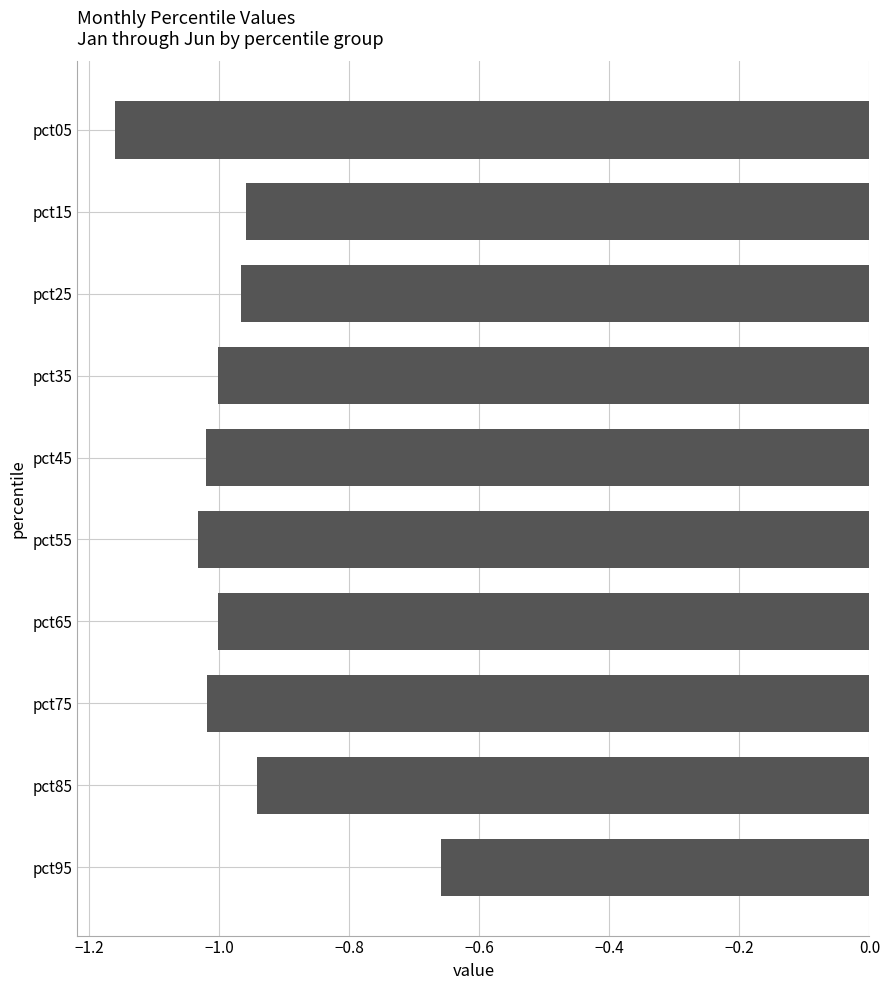

What is the sum of all values?

-9.8